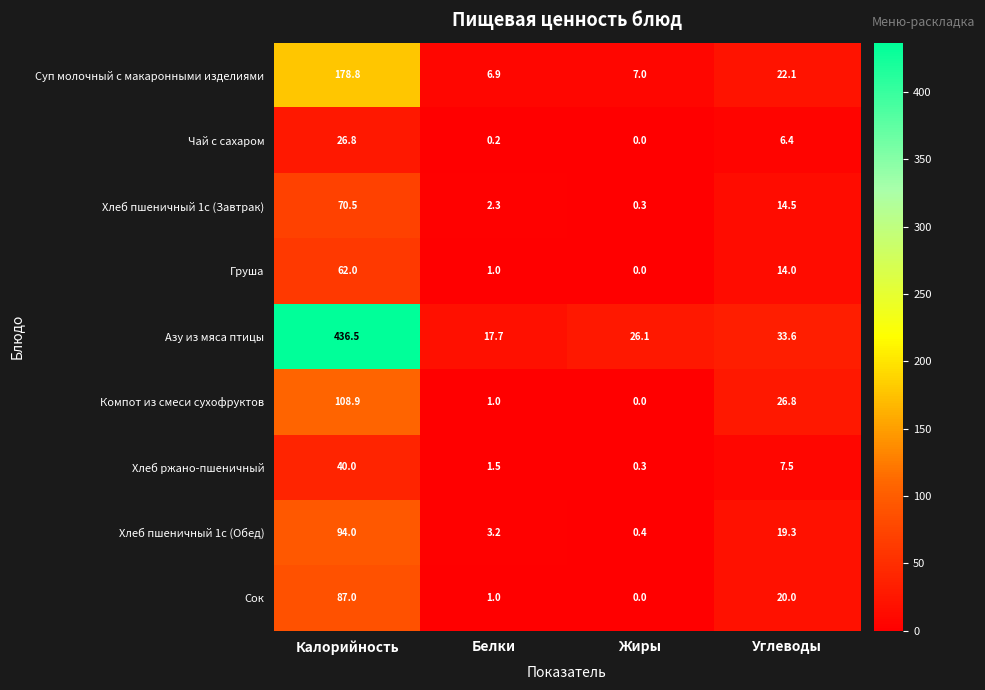

What is the difference between the highest and lowest values at Жиры?

26.1